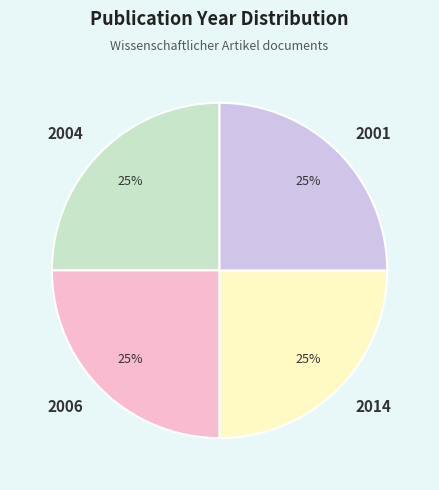

To the nearest percent, what is the combined percentage of 2001 and 2014?

50%